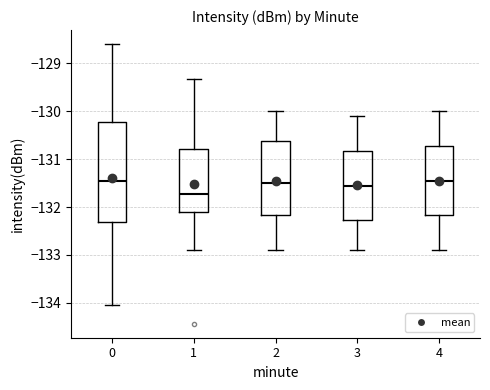

Comparing the boxes themselves (not the whiskers), which one is the tallest?

0